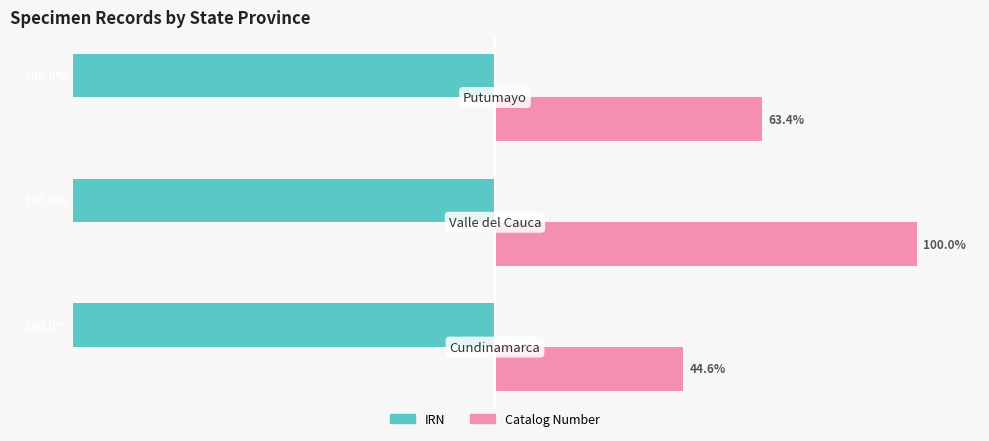

Which series has the largest range (max minus min)?

Catalog Number